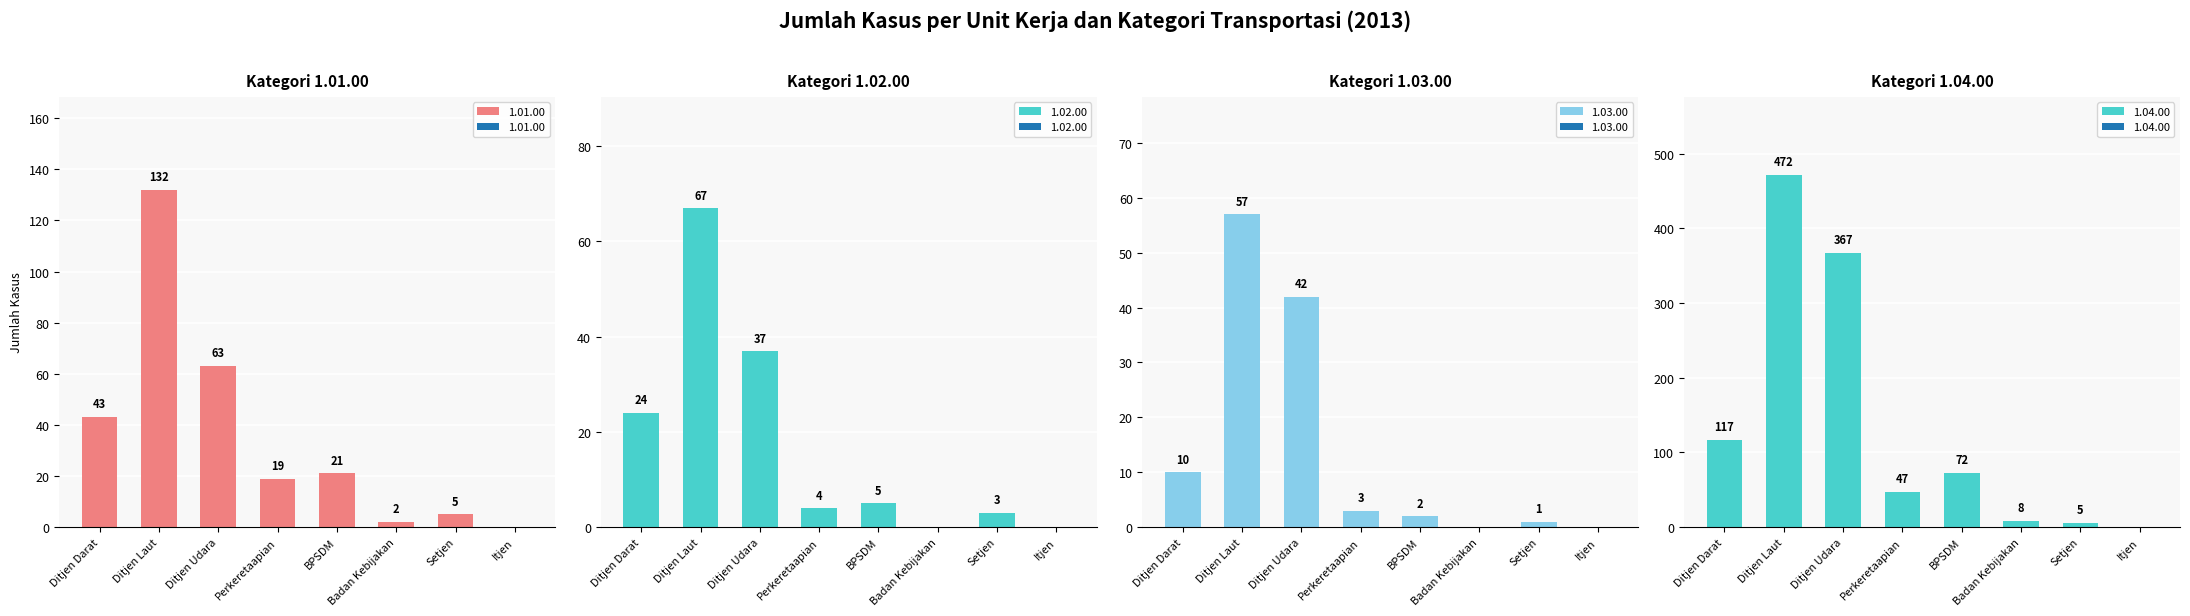

Is it true that 1.01.00 equals -90 at Itjen?

False